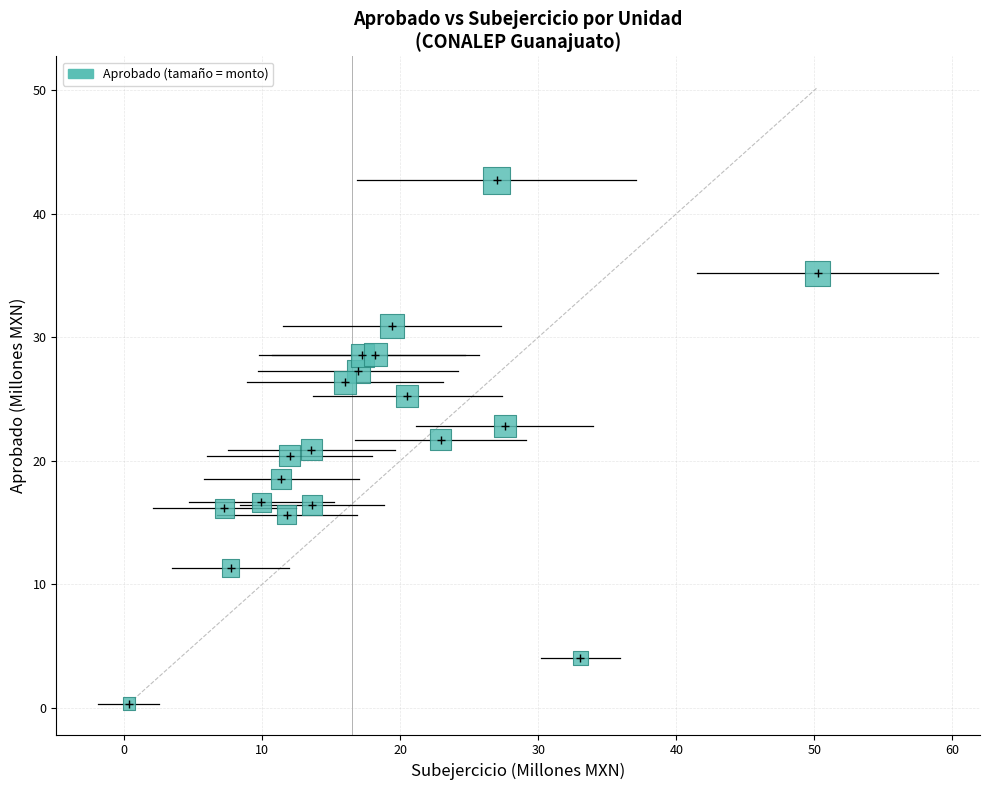

What is the range of X values (max minus min)?

49.9